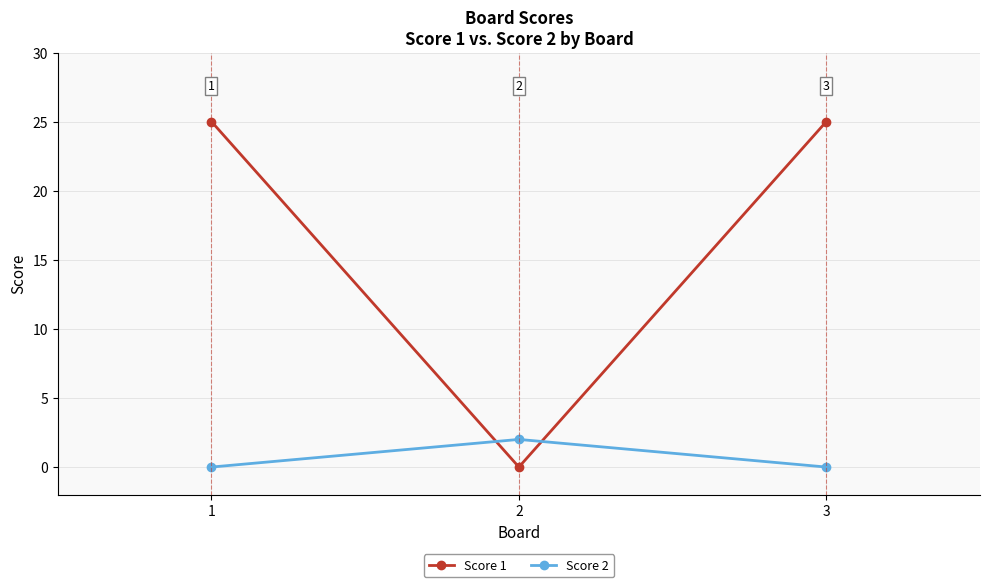

Rank the series by their average value, from highest to lowest.

Score 1, Score 2